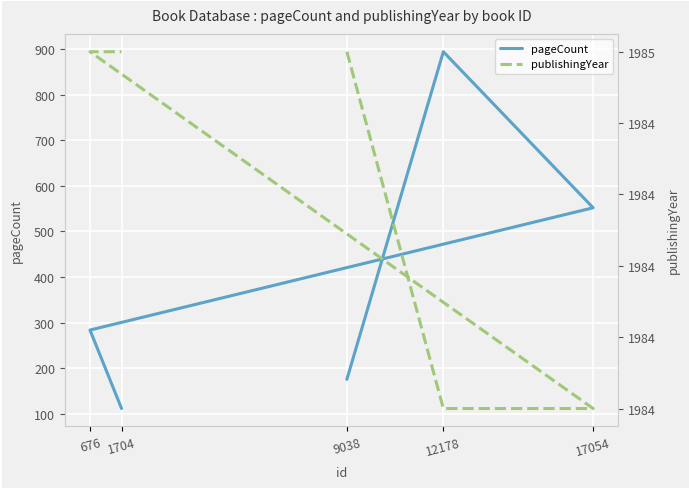

Which has a higher value, 12178 or 9038?

12178